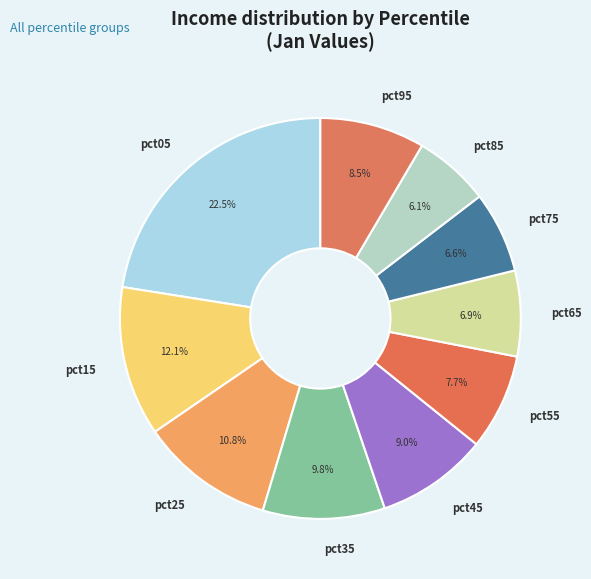

Which slice is the largest?

pct05